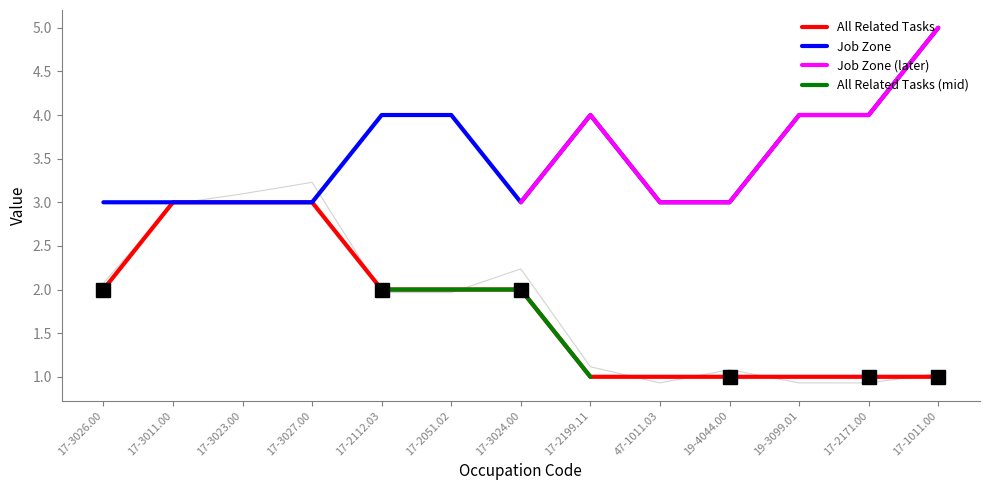

At which label does Job Zone reach its peak?

17-1011.00